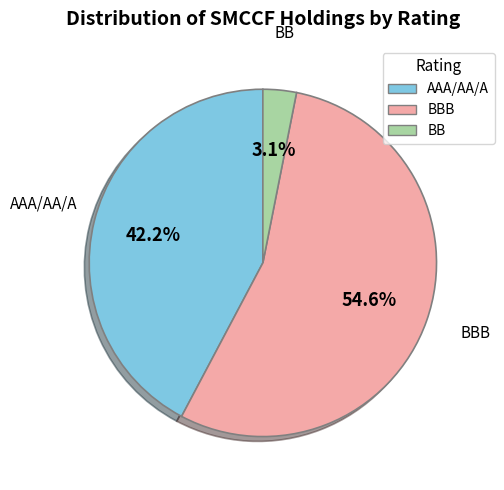

What is the largest slice in the pie chart?

BBB